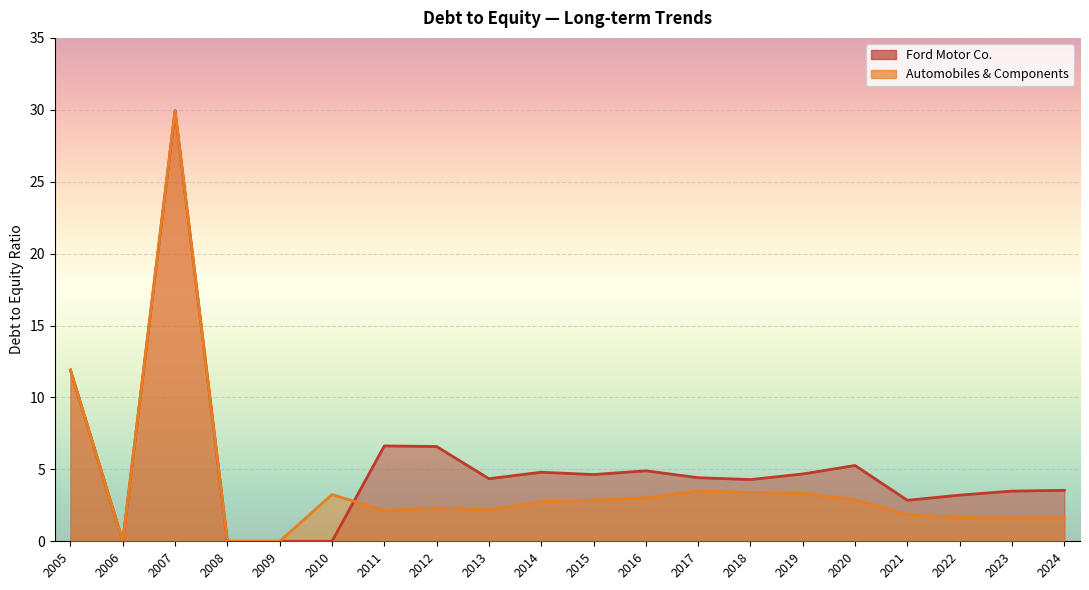

What is the sum of all Ford Motor Co. values?

105.5